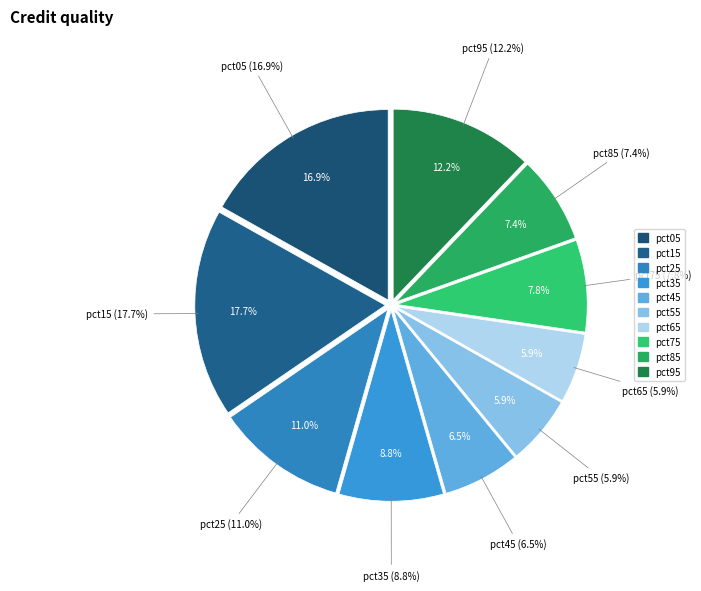

True or false: pct45 accounts for 7% of the total.

True